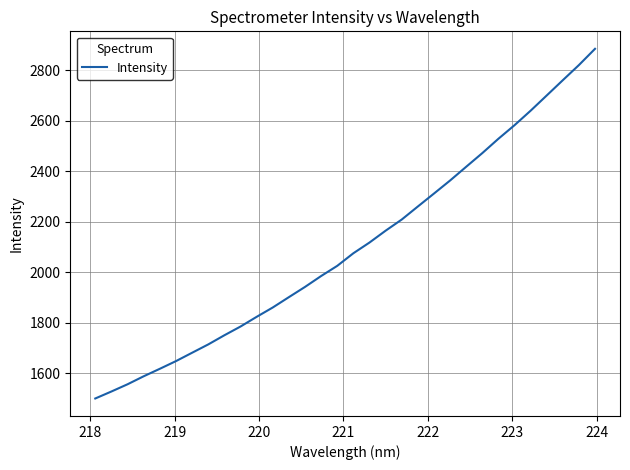

Does the chart have visible grid lines?

Yes